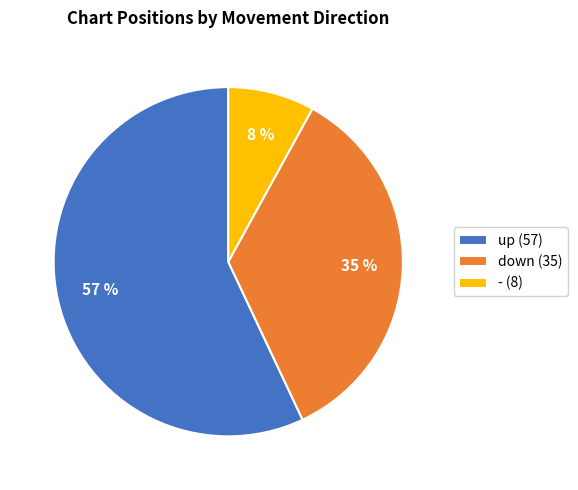

Is the sum of - (8) and down (35) greater than half?

No